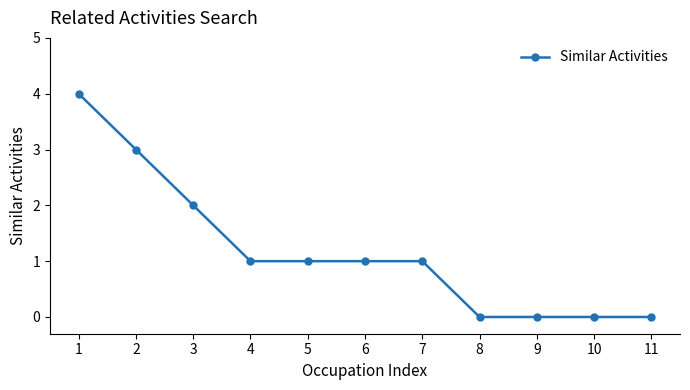

Count the number of categories in the chart.

11